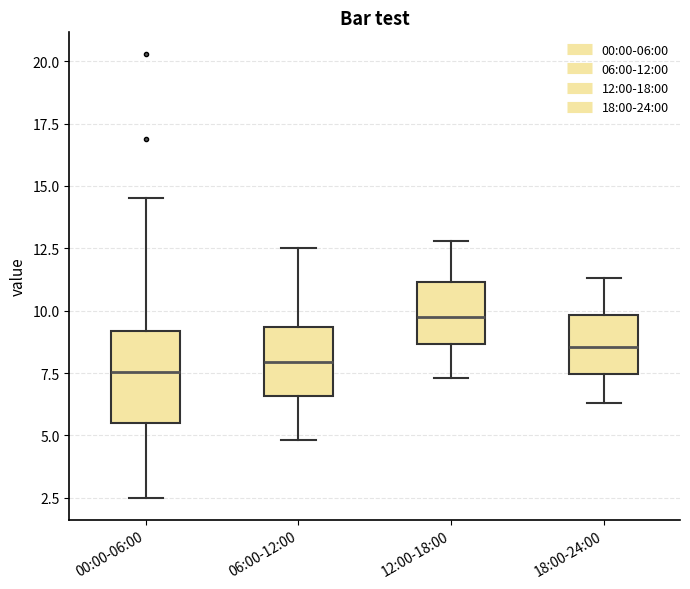

Reading left to right, read every box against the y-axis: the position of its median line, the range the box covers, and the ends of its whiskers. The values are not printed on the chart, so give them approximately, as read against the axis.

00:00-06:00: median 7.5, box 5.5 to 9.0, whiskers 2.5 to 14.5
06:00-12:00: median 8.0, box 6.5 to 9.5, whiskers 5.0 to 12.5
12:00-18:00: median 10.0, box 8.5 to 11.0, whiskers 7.5 to 13.0
18:00-24:00: median 8.5, box 7.5 to 10.0, whiskers 6.5 to 11.5